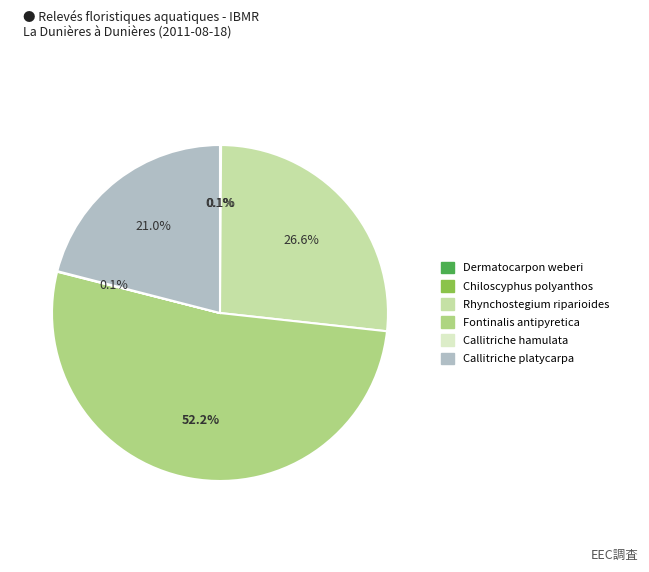

To the nearest percent, what portion does Fontinalis antipyretica represent?

52%